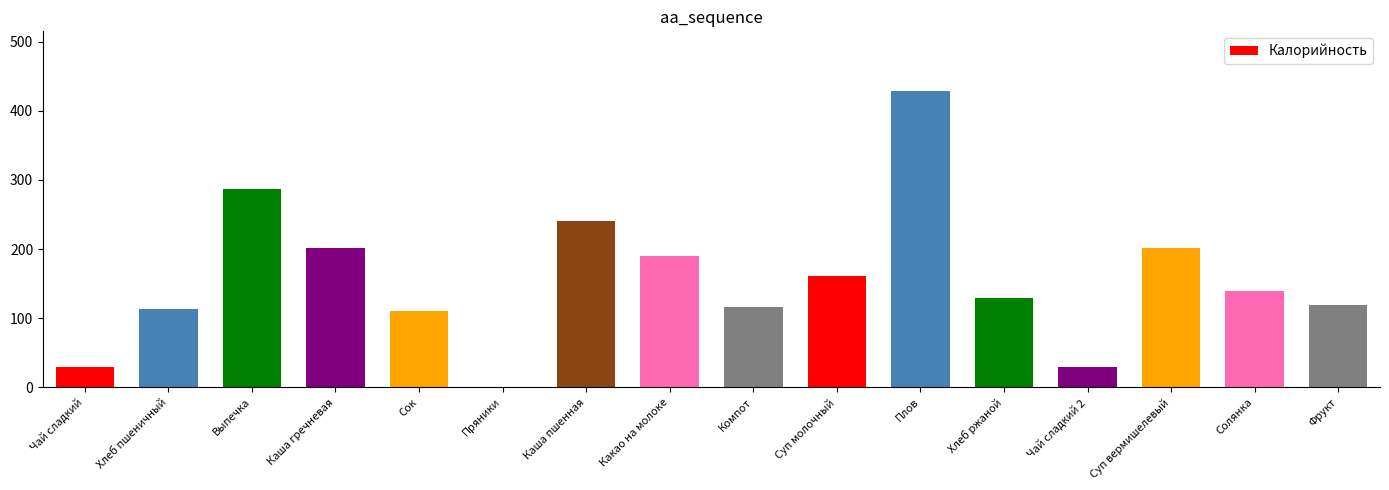

What is the sum of the values at Компот and Плов?

545